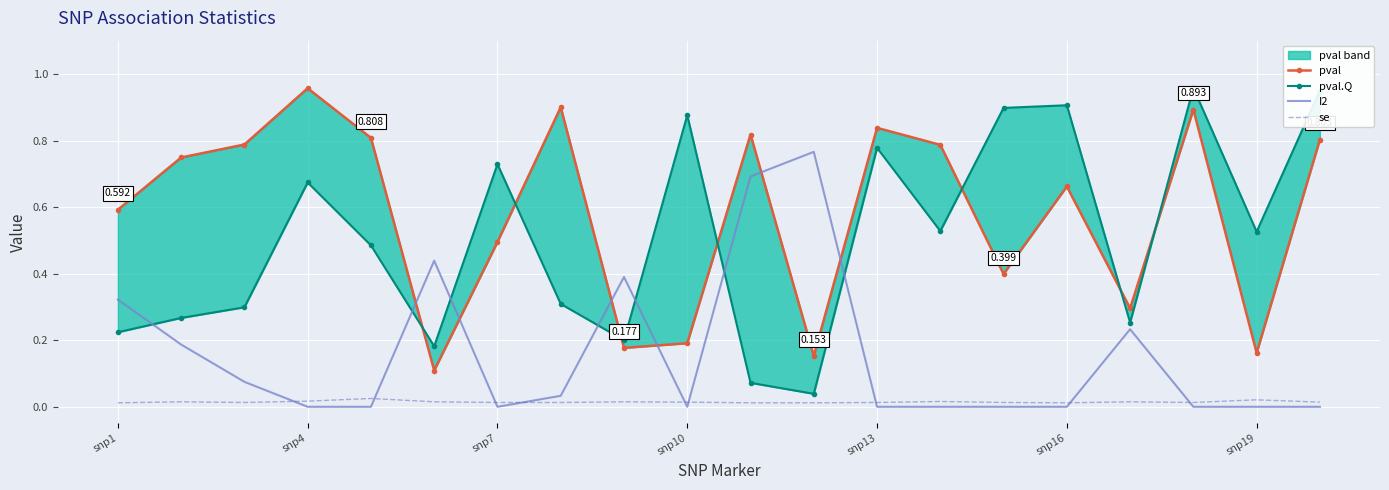

Which has a higher value, snp10 or snp4?

snp10